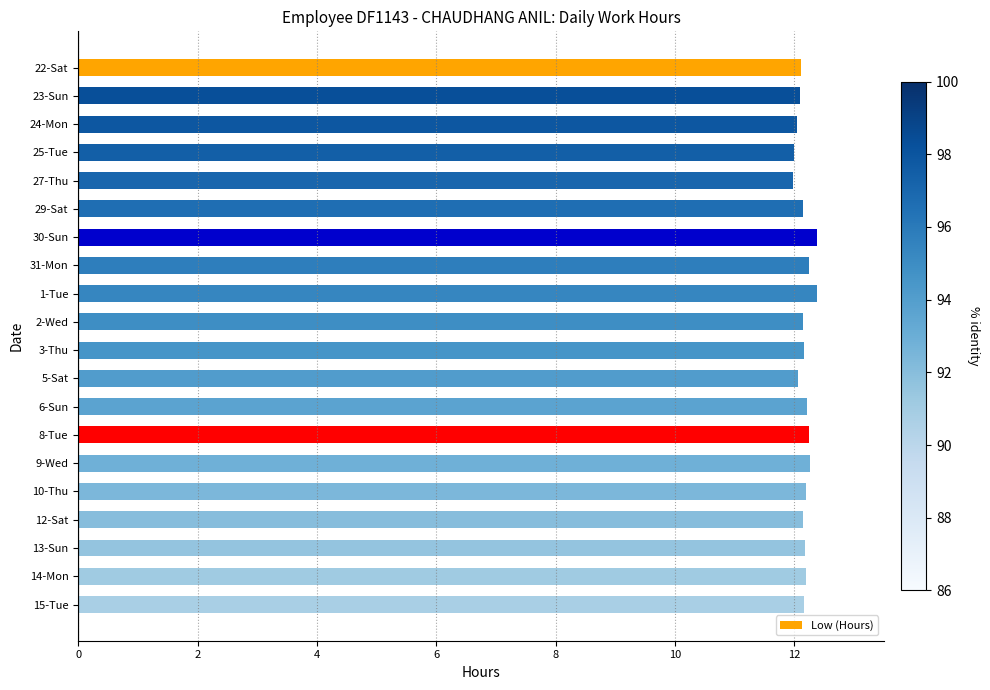

How many bars are there in total?

20